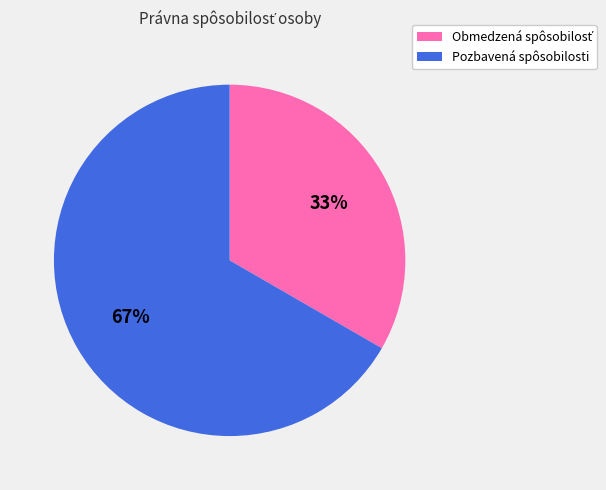

To the nearest percent, what is the average slice percentage?

50%